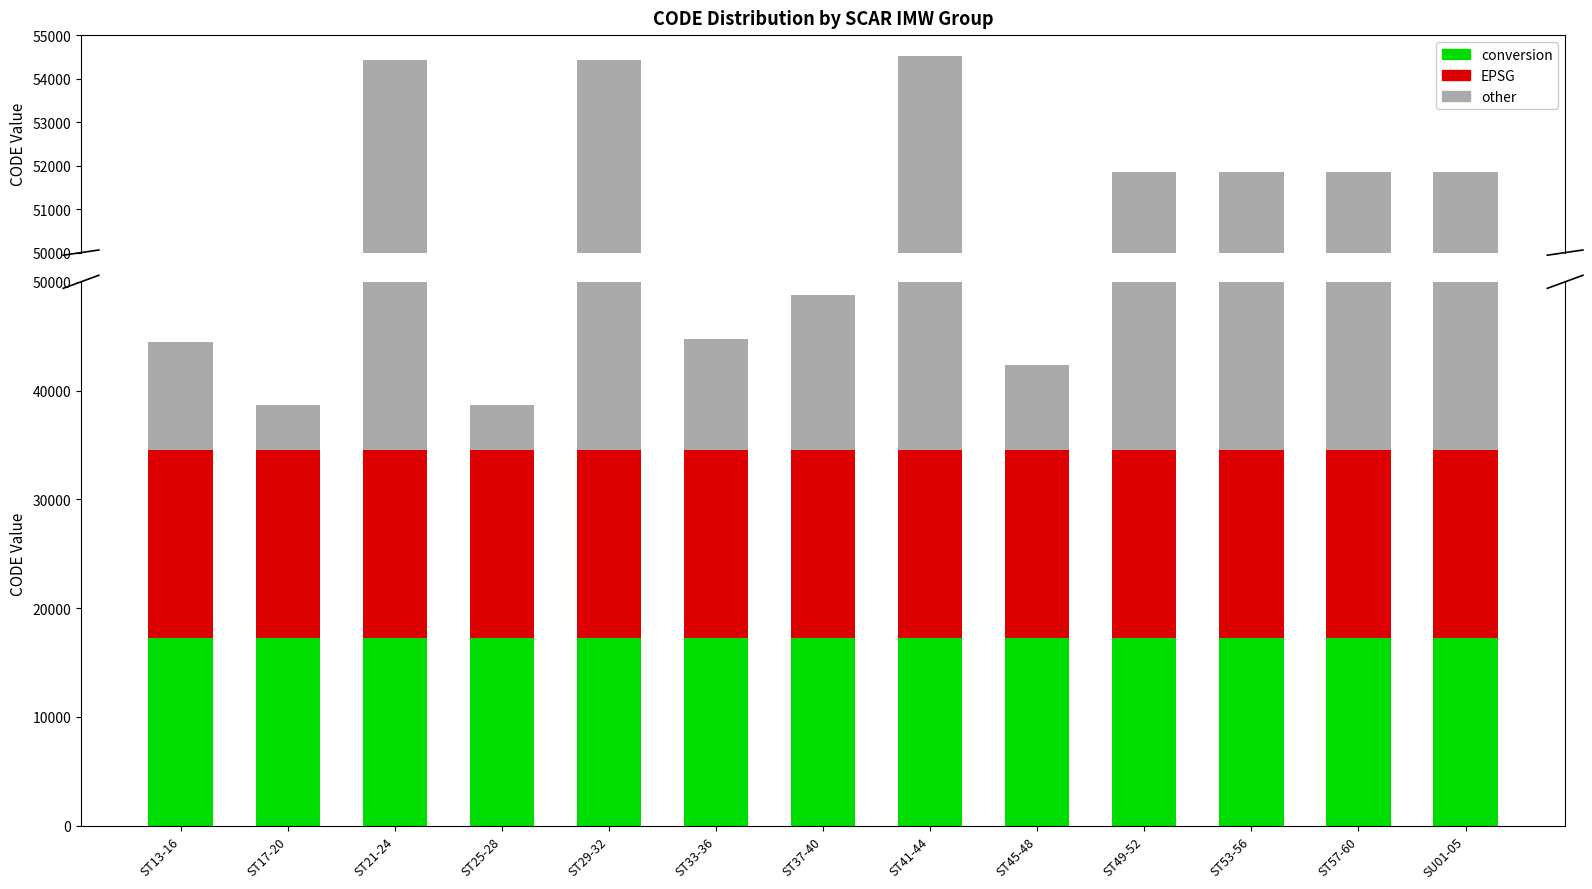

Are the bars horizontal?

No